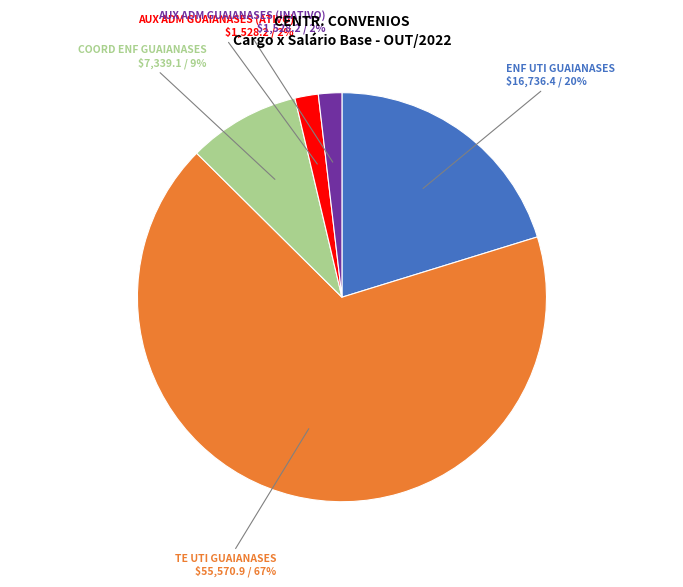

Which slice is the largest?

TE UTI GUAIANASES